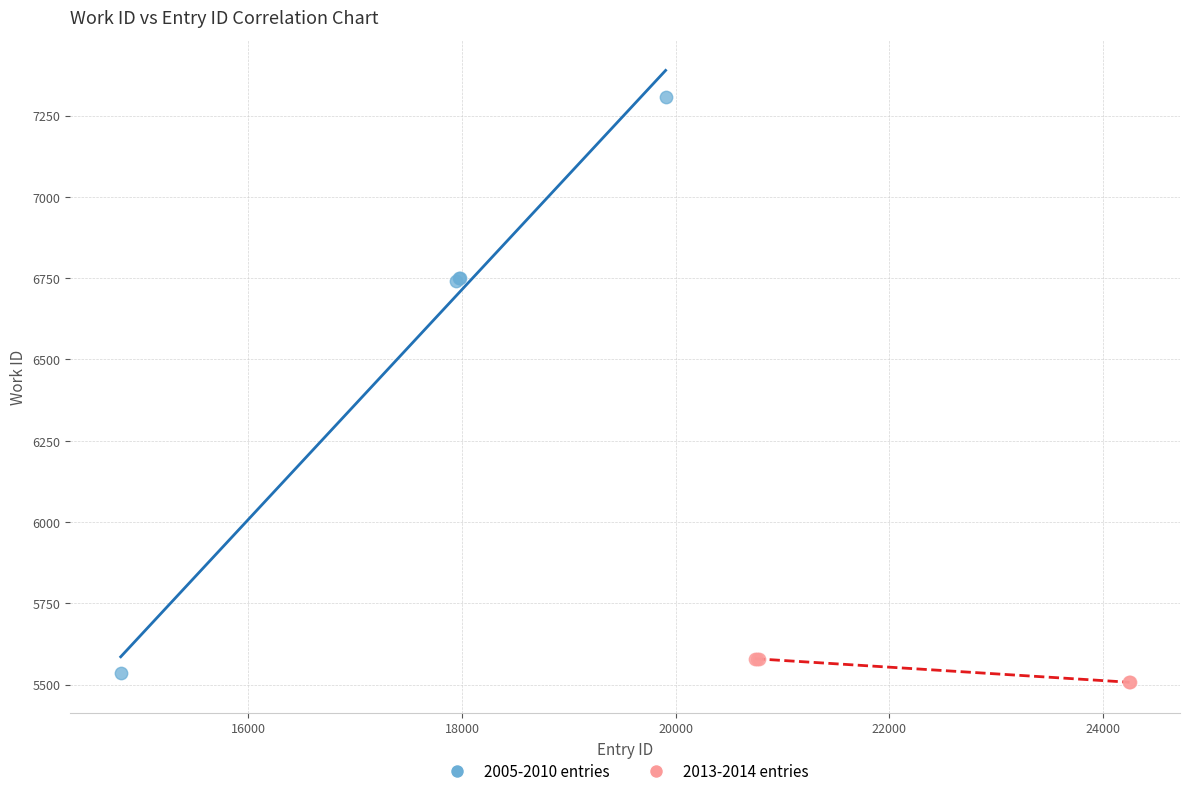

What are all the series names shown in the legend?

2005-2010 entries, 2013-2014 entries